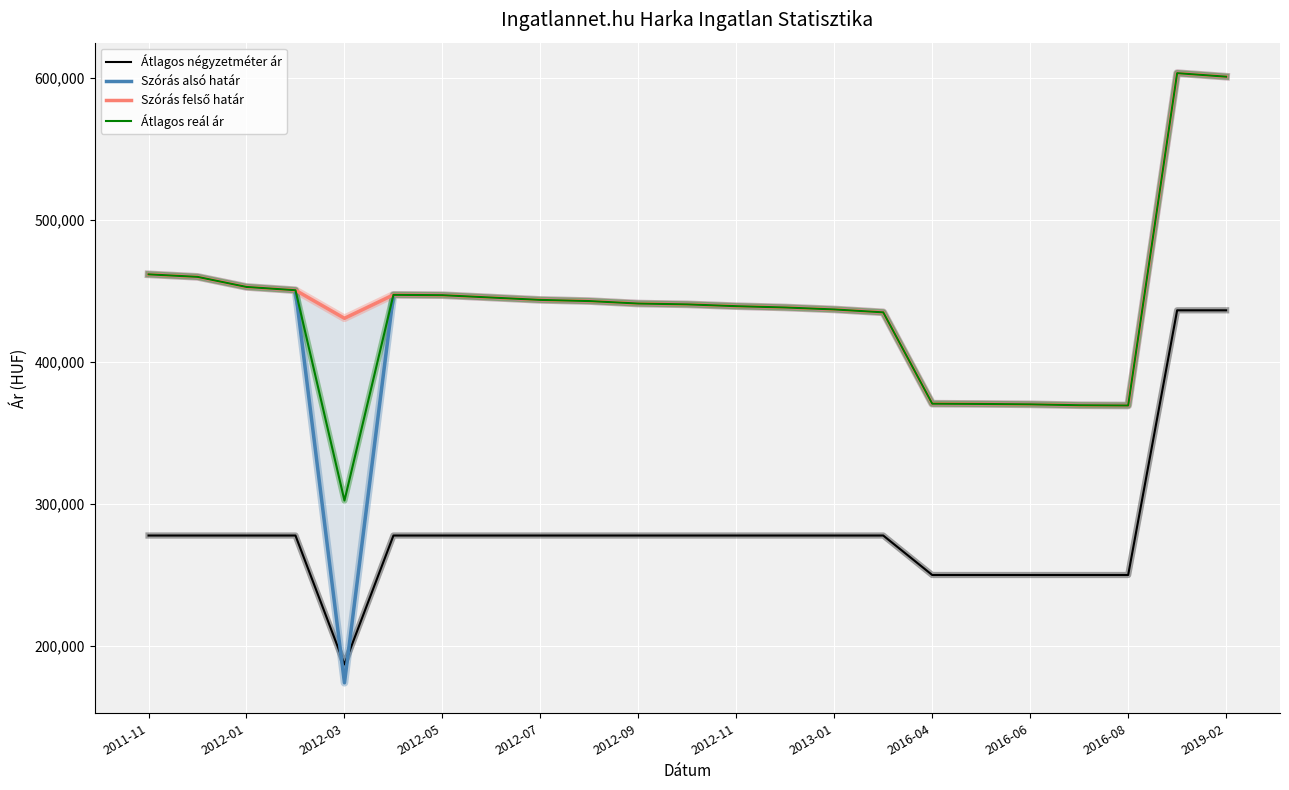

True or false: Átlagos reál ár and Átlagos négyzetméter ár intersect in this chart.

False